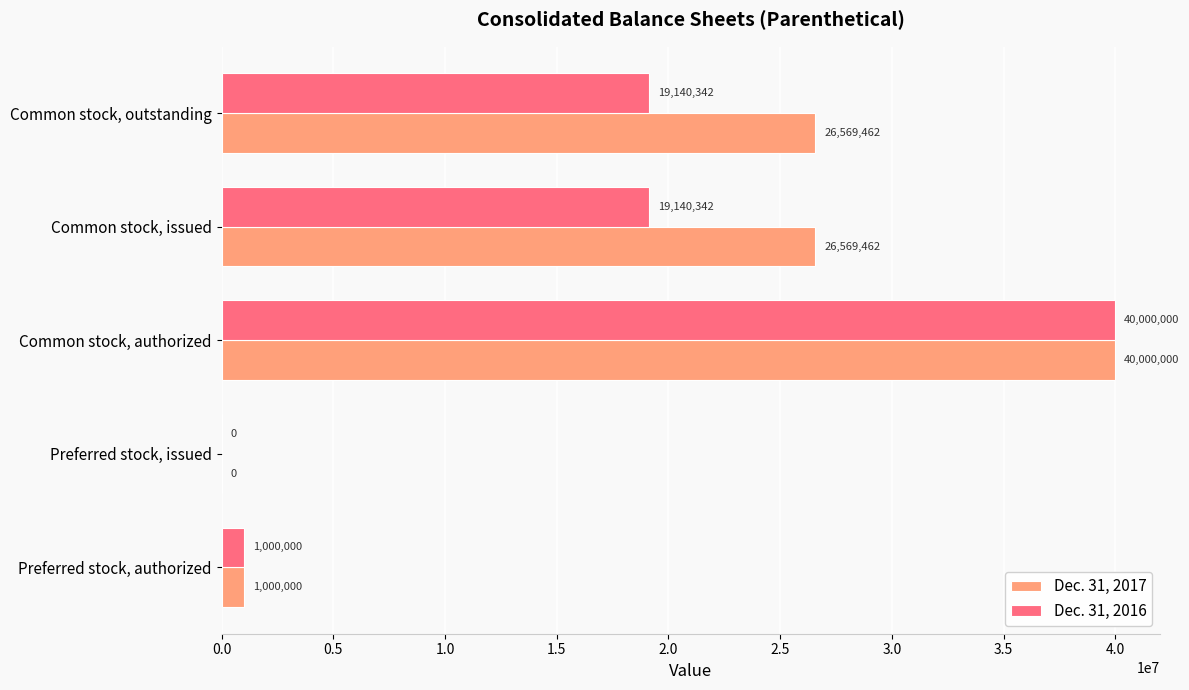

What is the sum of the Dec. 31, 2016 values at Common stock, outstanding and Preferred stock, issued?

19140342